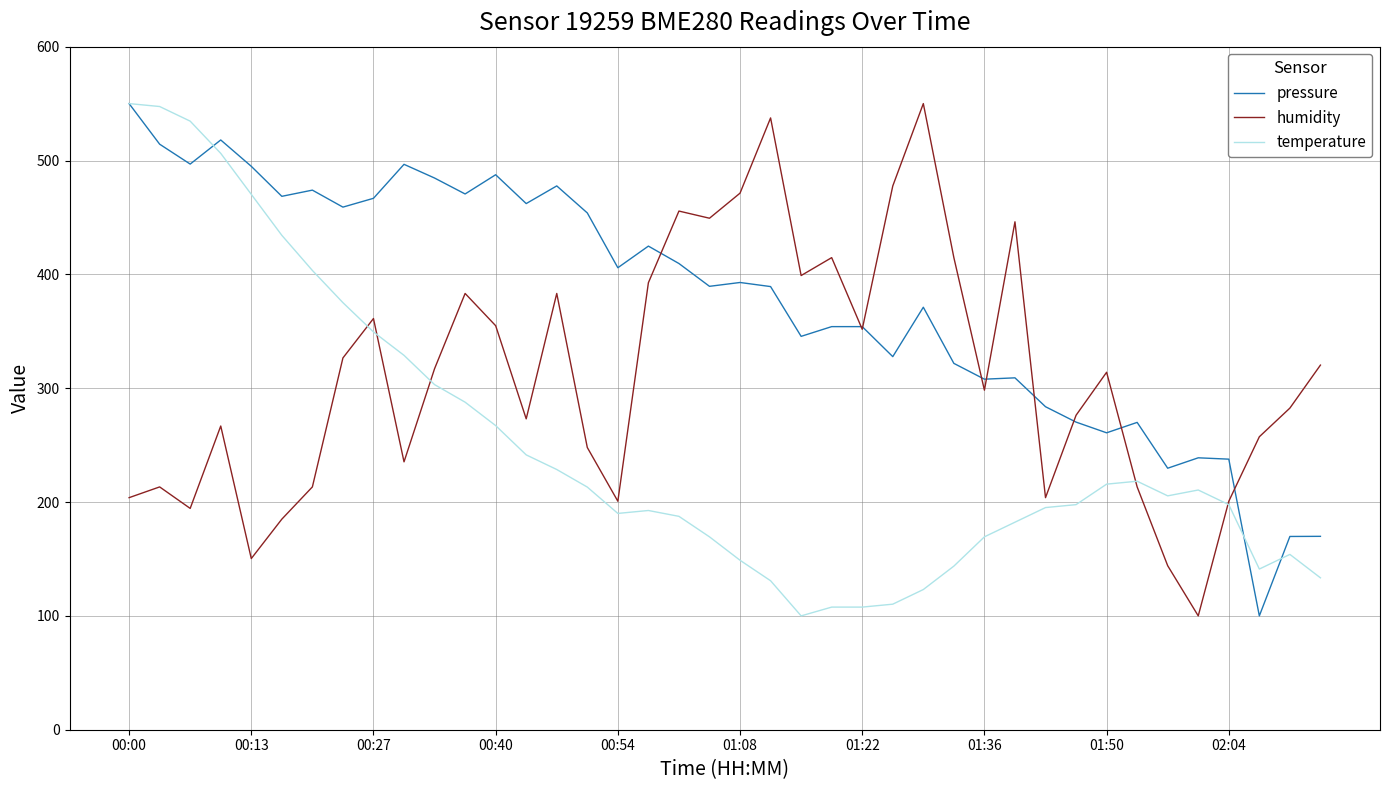

Rank the series by their average value, from highest to lowest.

pressure, humidity, temperature